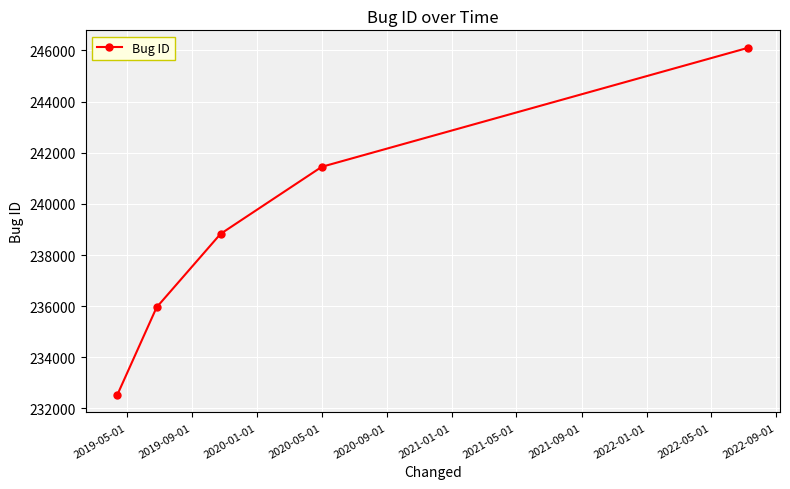

What is the difference between the second highest and second lowest values?

5493